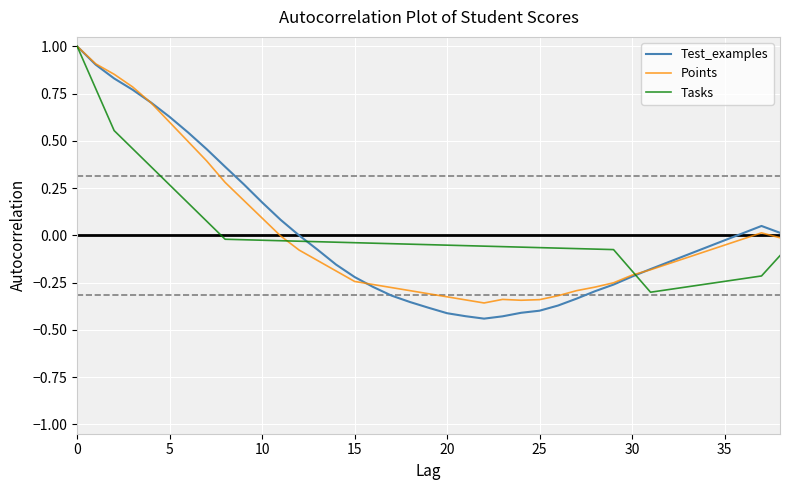

Which series has the largest range (max minus min)?

Test_examples